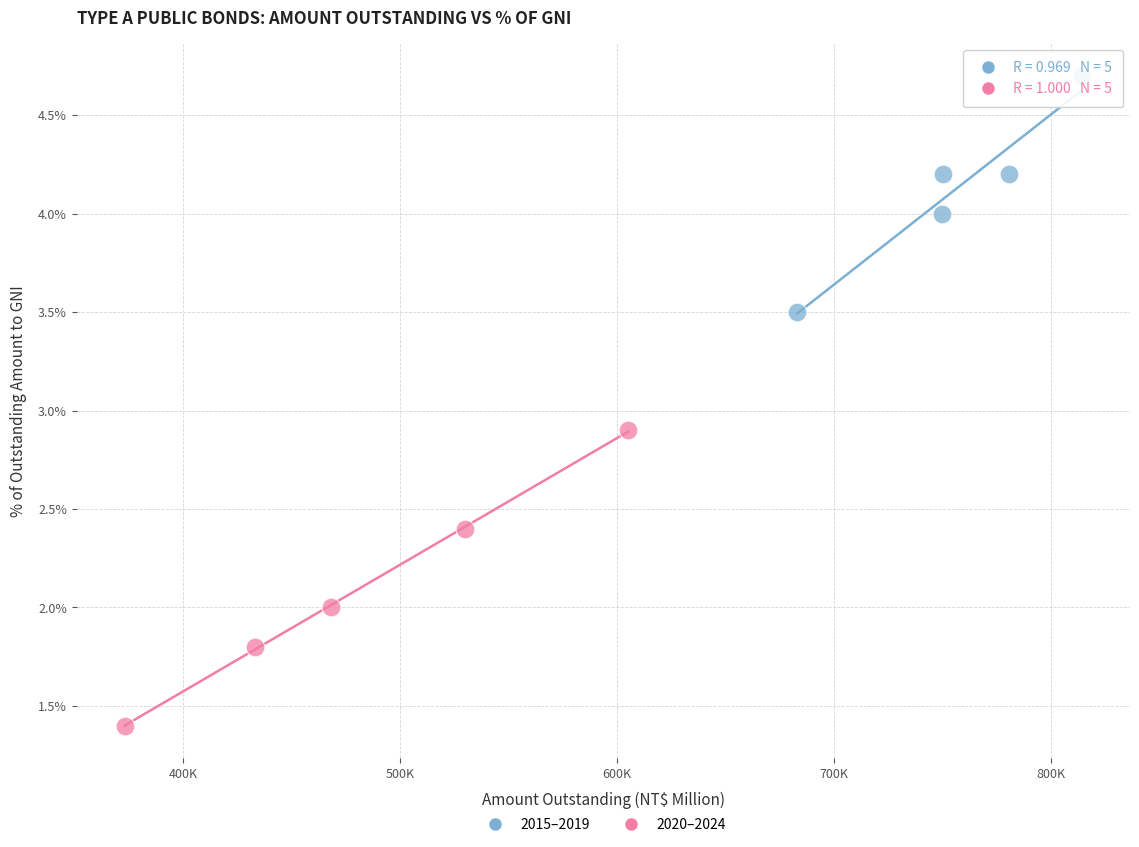

Which series has the widest spread of Y values?

2020–2024